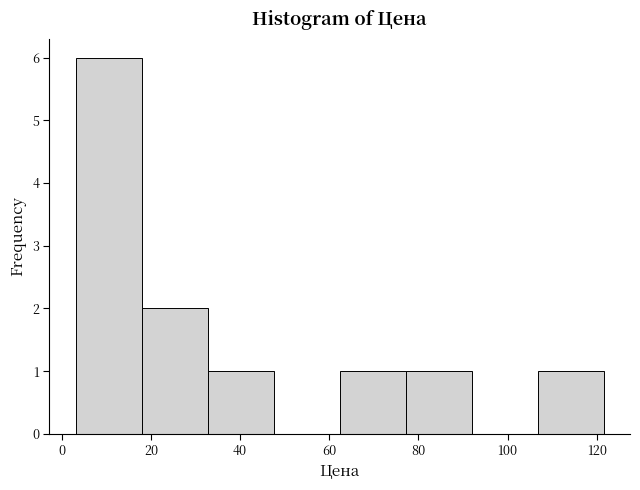

Reading left to right, transcribe this chart: for each bar, give the range it covers on the x-axis and its height. Neither the bar edges nor the heights are printed on the chart, so give them approximately, as read against the axes.

4 to 18: 6
18 to 32: 2
32 to 48: 1
48 to 62: 0
62 to 78: 1
78 to 92: 1
92 to 106: 0
106 to 122: 1